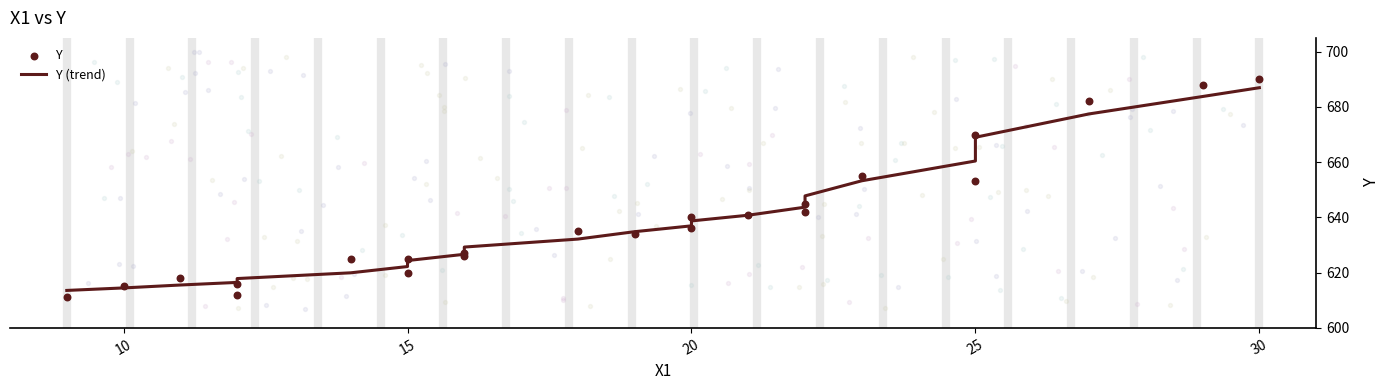

At how many categories does at least one series exceed 689?

1